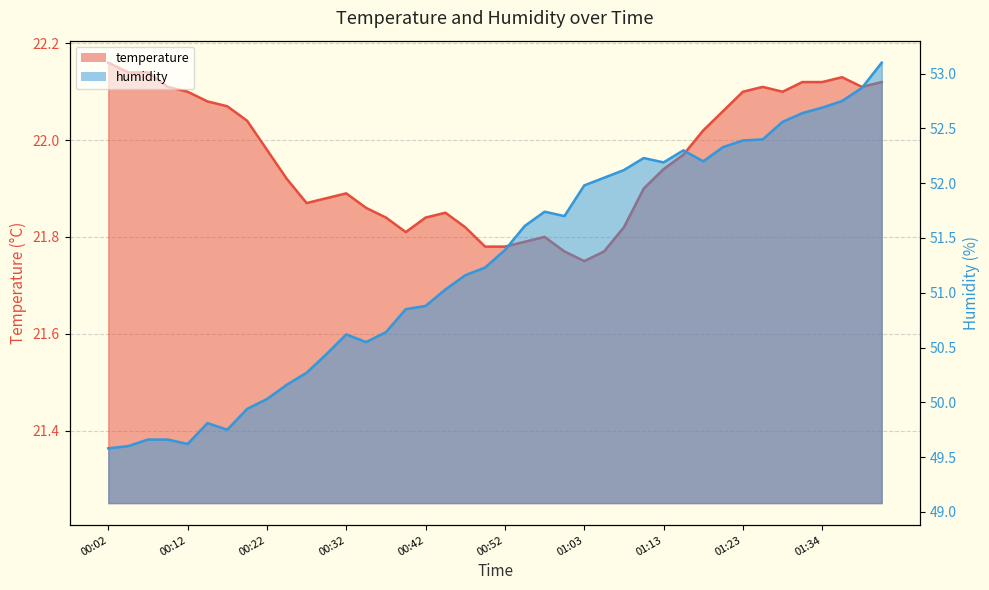

List the series in order of their peak value, lowest first.

temperature, humidity